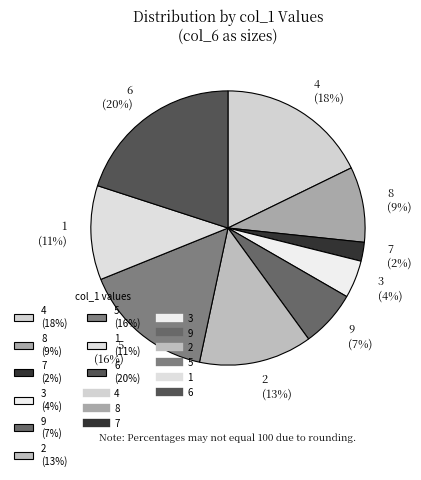

Does 1 (11%) account for over 50% of the chart?

No